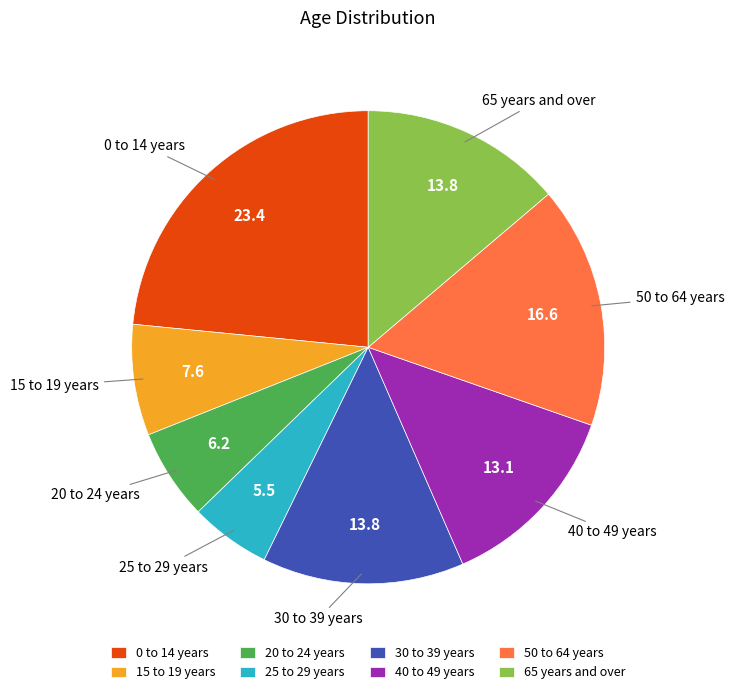

Do 15 to 19 years and 40 to 49 years together represent more than half of the pie?

No